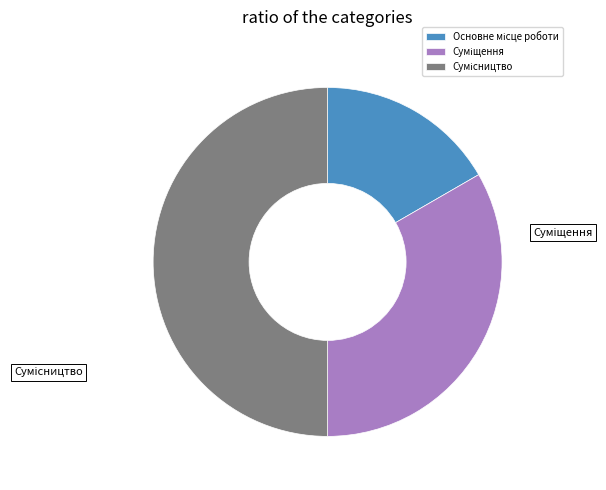

How many slices are in this pie chart?

3